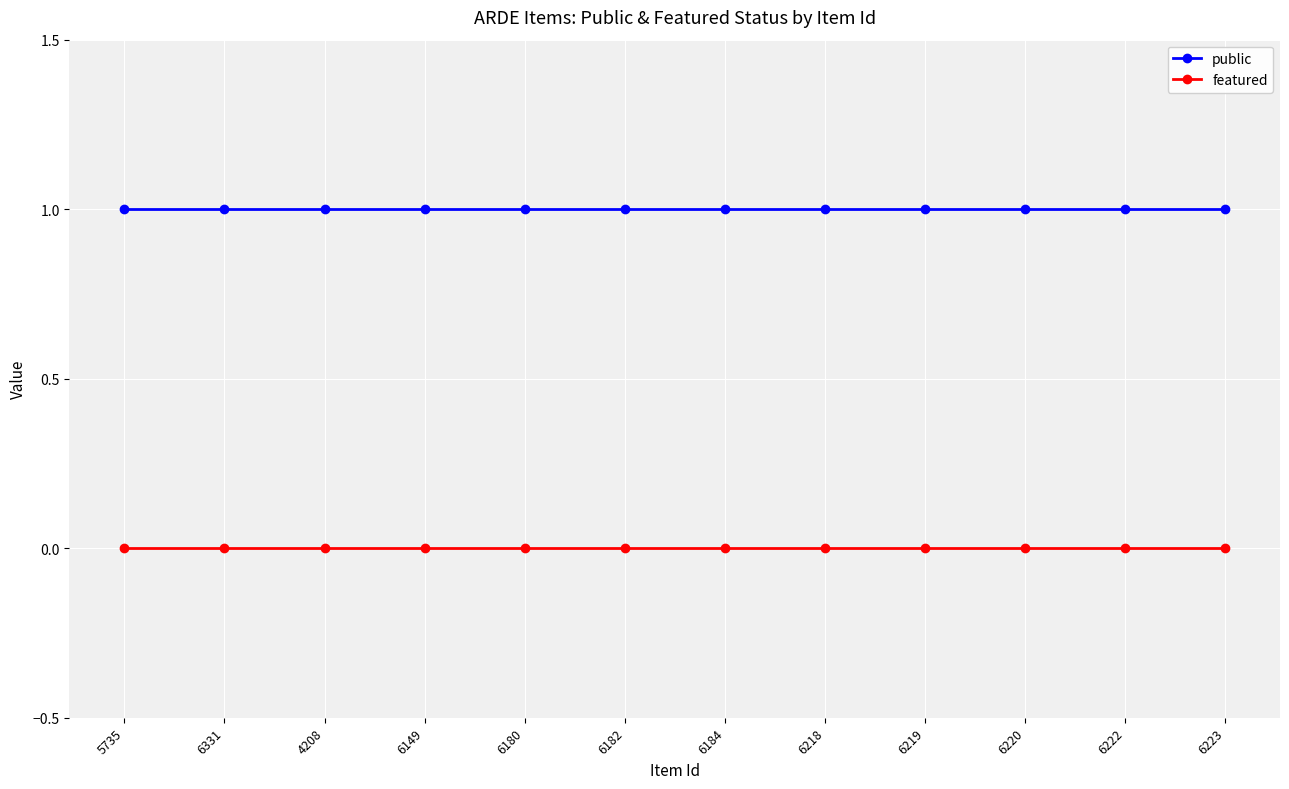

How many lines are shown in the chart?

2